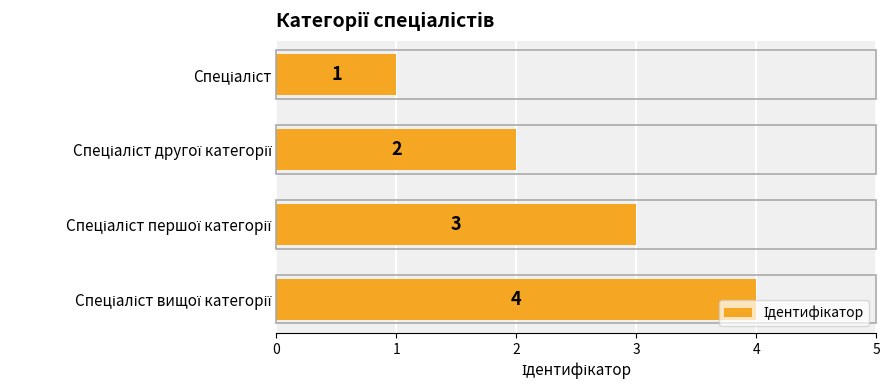

What is the sum of all values?

10